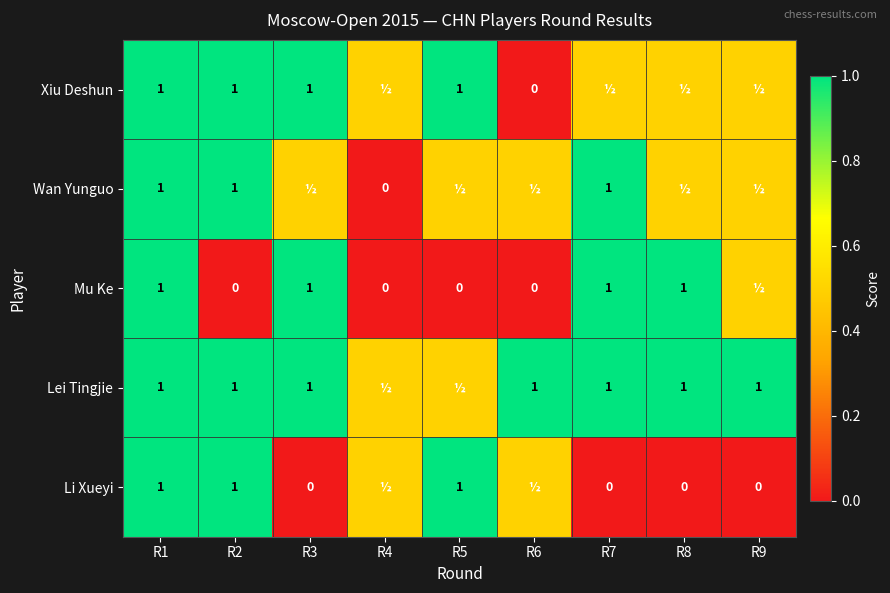

What is the sum of the Li Xueyi values at R5 and R9?

1.0